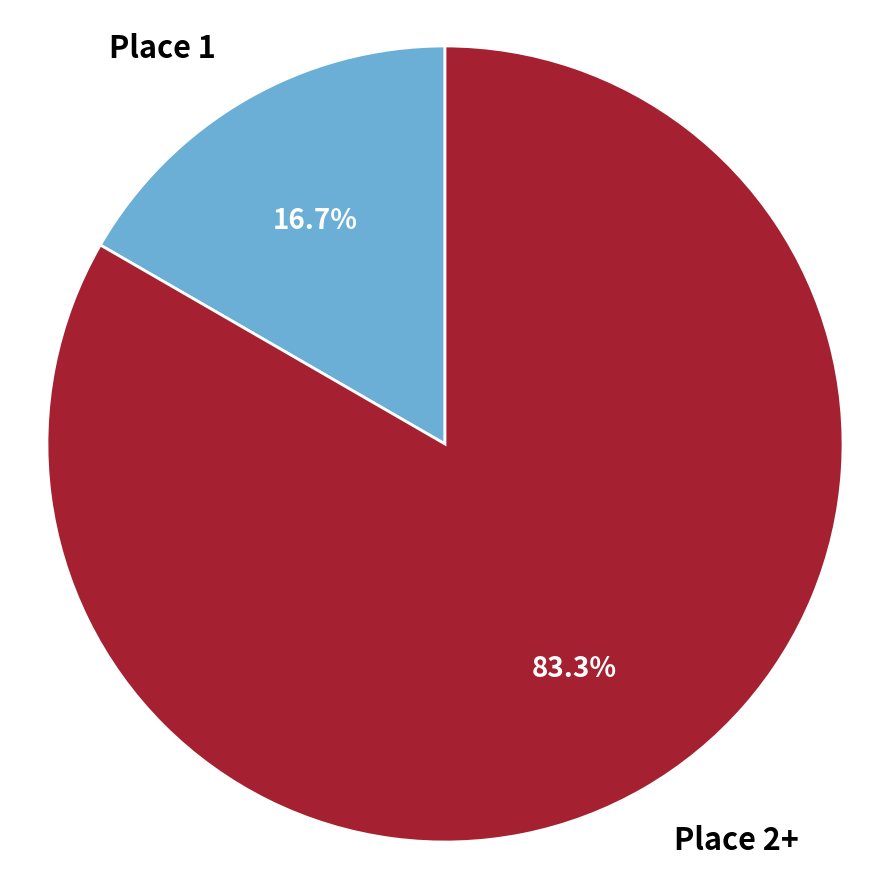

Rank the categories by value from lowest to highest.

Place 1, Place 2+